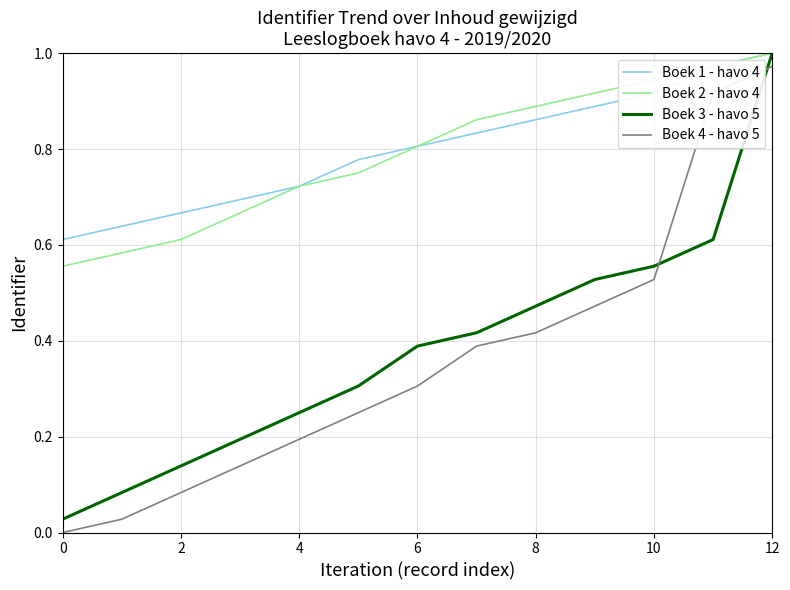

True or false: Boek 4 - havo 5 and Boek 1 - havo 4 intersect in this chart.

False